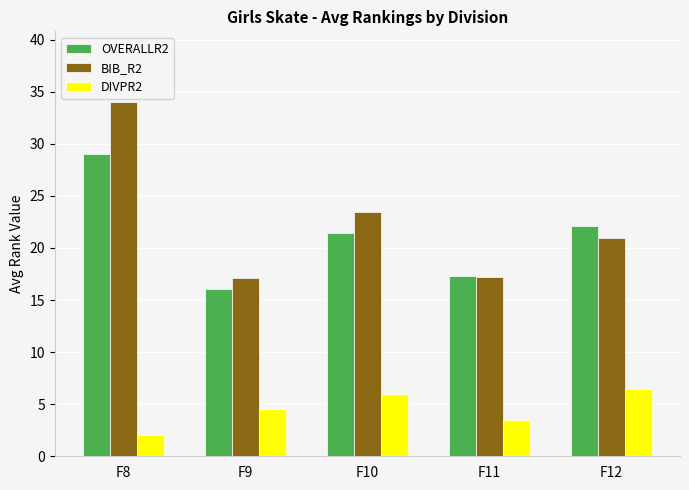

List the series in order of their peak value, highest first.

BIB_R2, OVERALLR2, DIVPR2